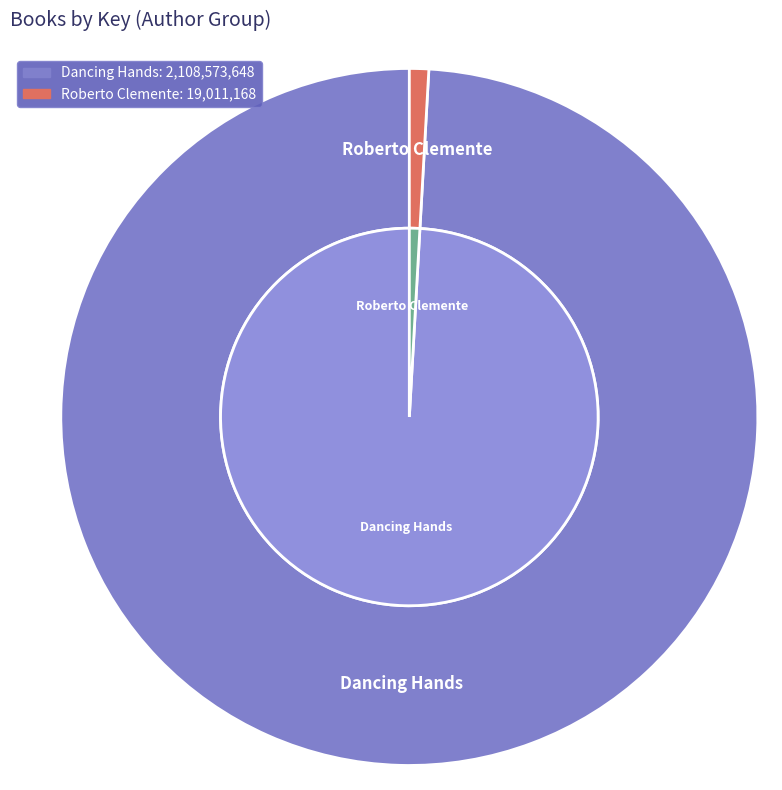

Which category has the smallest portion of the pie?

Roberto Clemente